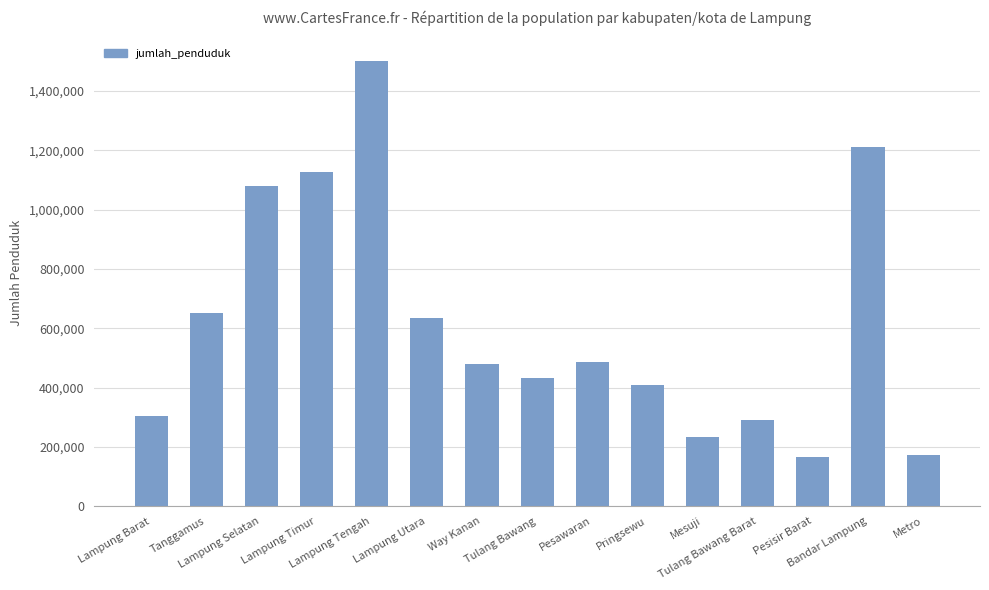

What is the value of the 15th bar from the left?

171169